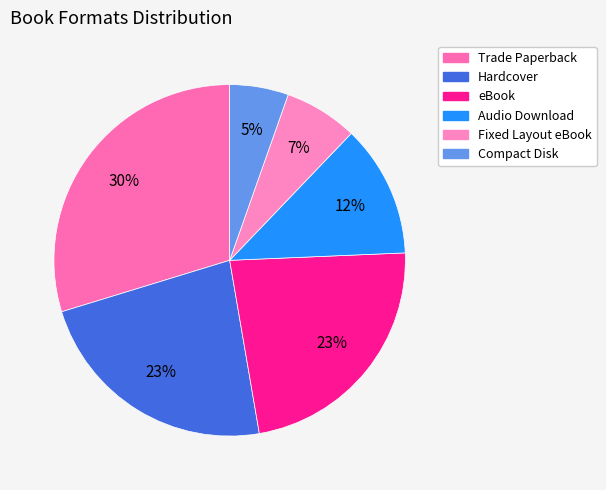

How much of the chart is everything except Fixed Layout eBook?

93.2%